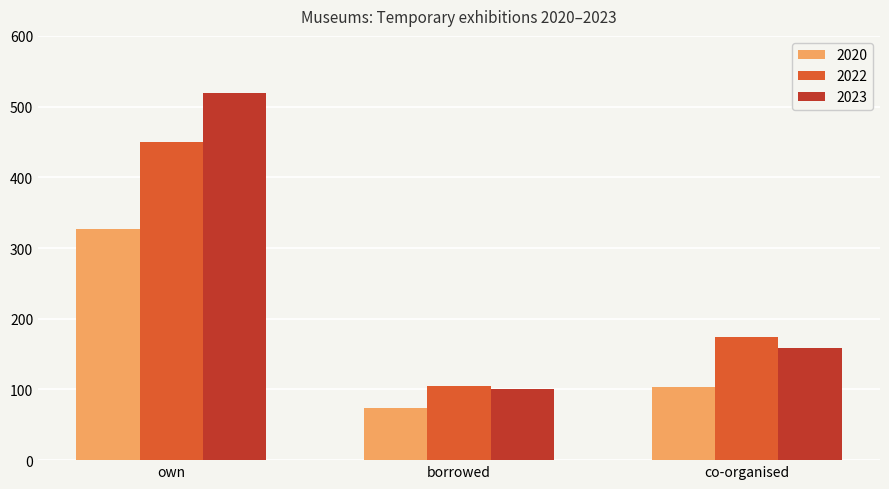

Count the 2023 values in the range 101 to 519.

3